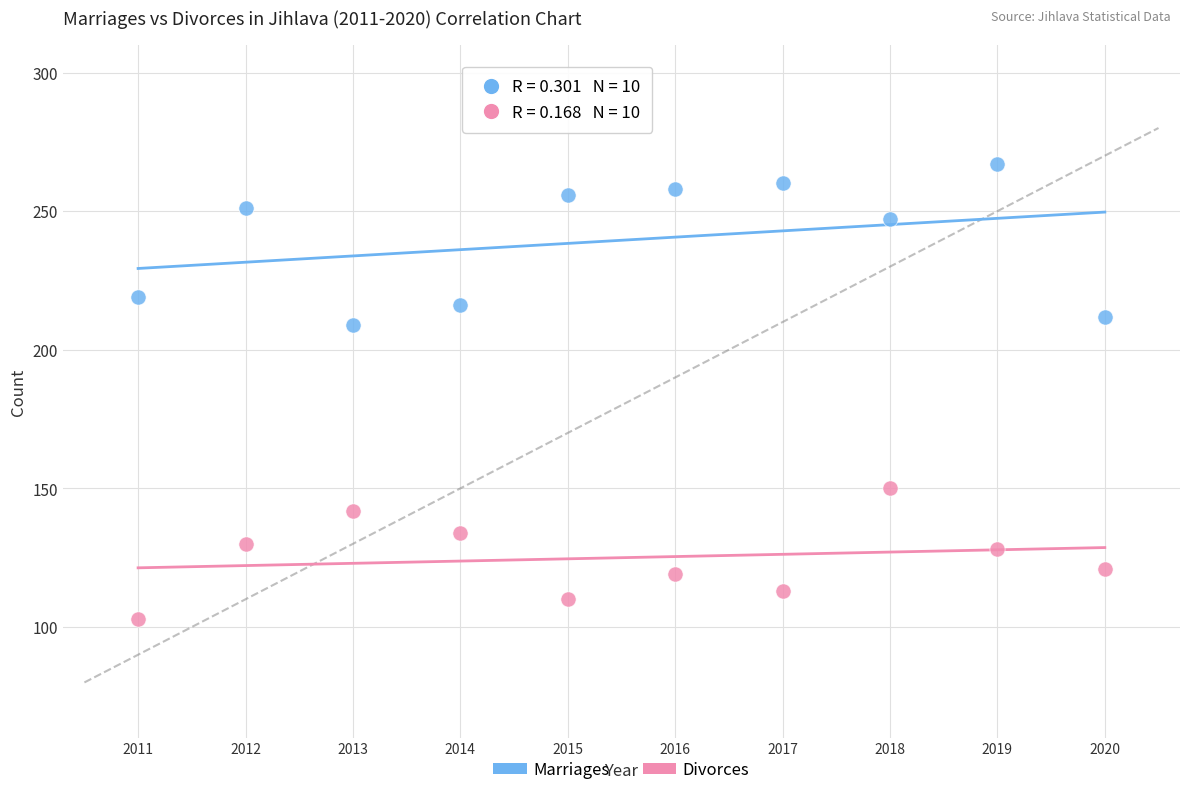

Across all data points, what is the range of Y values (max minus min)?

164